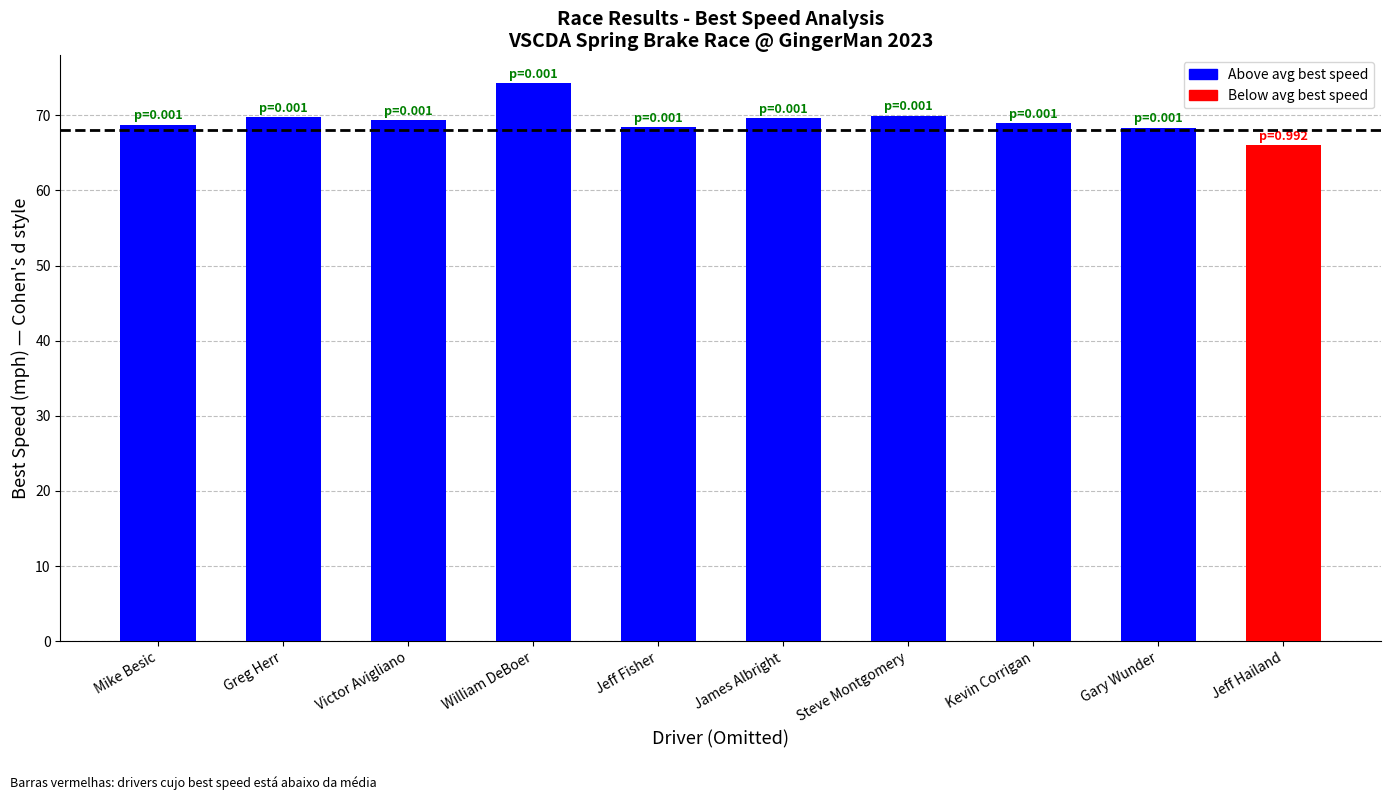

The value at Victor Avigliano is 43.3. True or false?

False